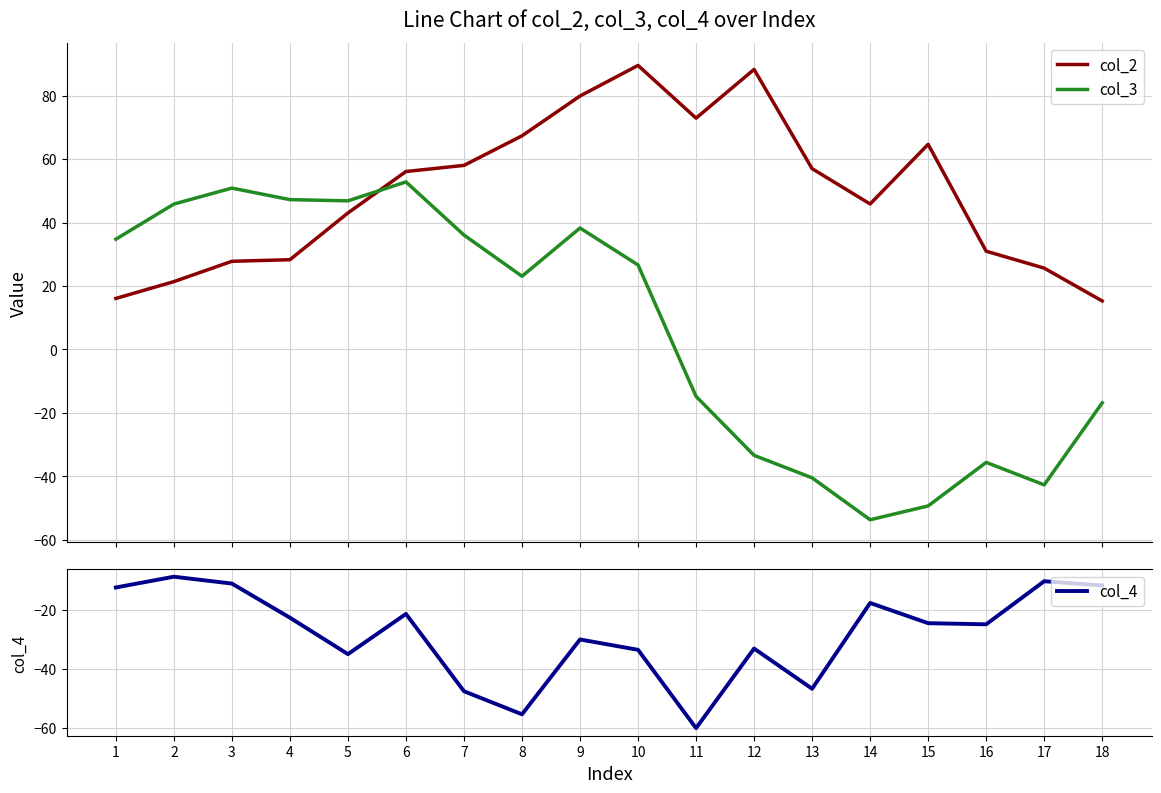

What is the value of the col_2 point at the 17th from the left?

25.6